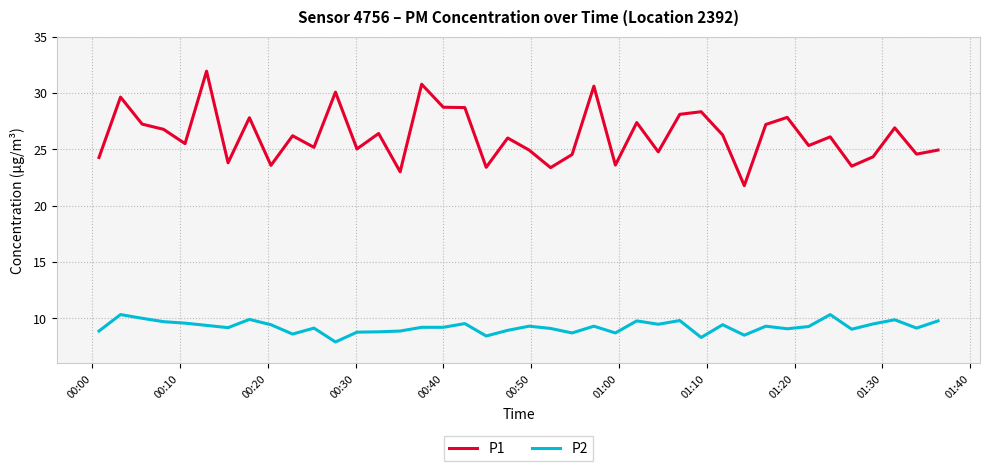

Rank the series by their average value, from lowest to highest.

P2, P1